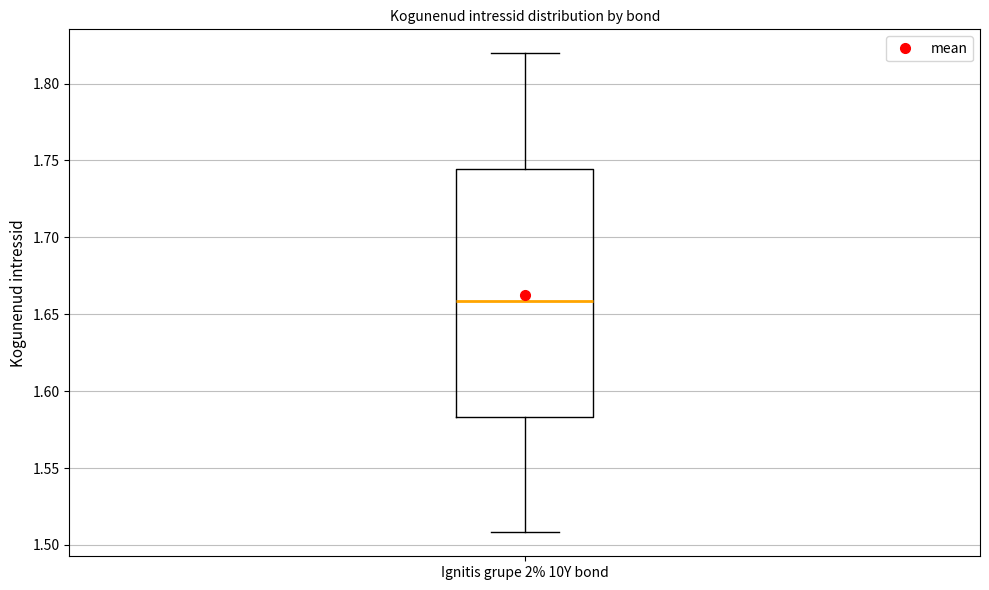

Transcribe this box plot: give where the median line is, the range the box spans, and where the two whiskers end, as read against the y-axis. The values are not printed on the chart, so give them approximately, as read against the axis.

median 1.660, box 1.585 to 1.745, whiskers 1.510 to 1.820